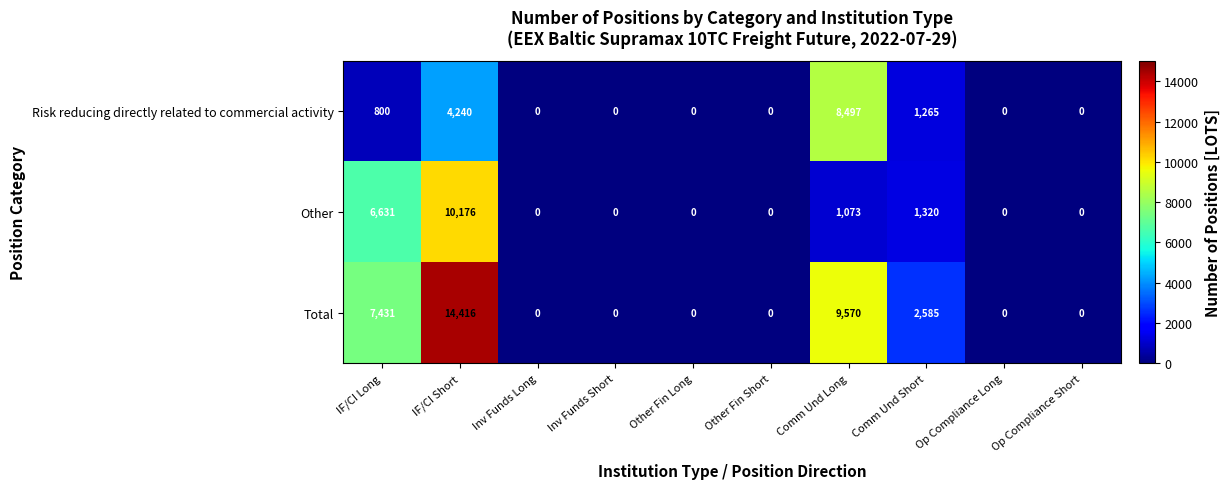

Which category has the highest value across all series?

IF/CI Short